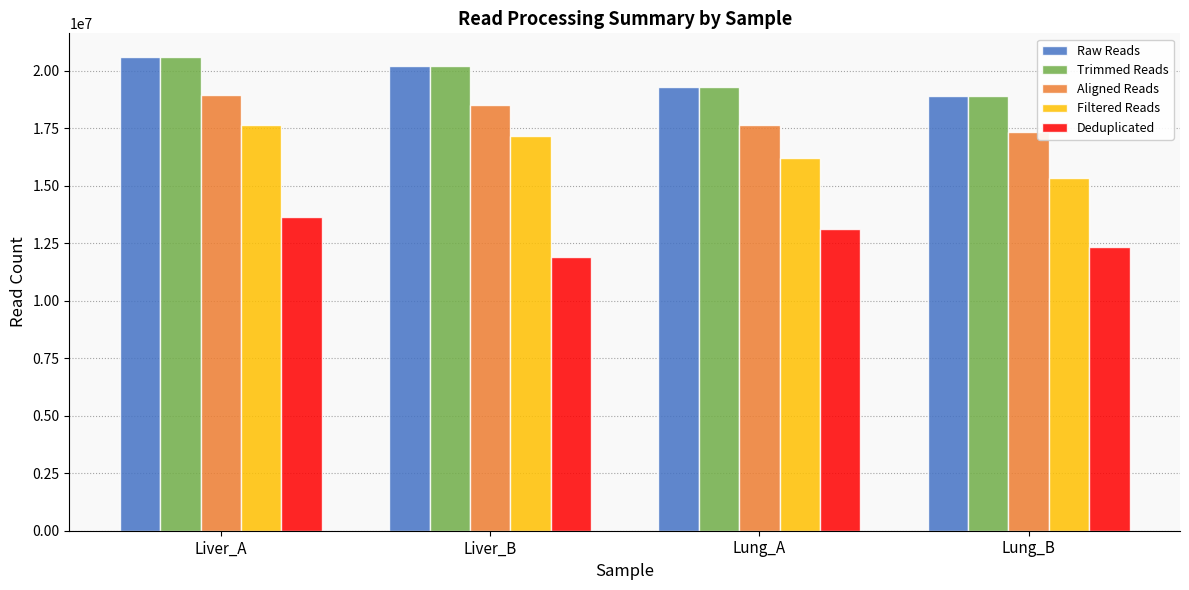

Which series has the widest spread of values?

Filtered Reads